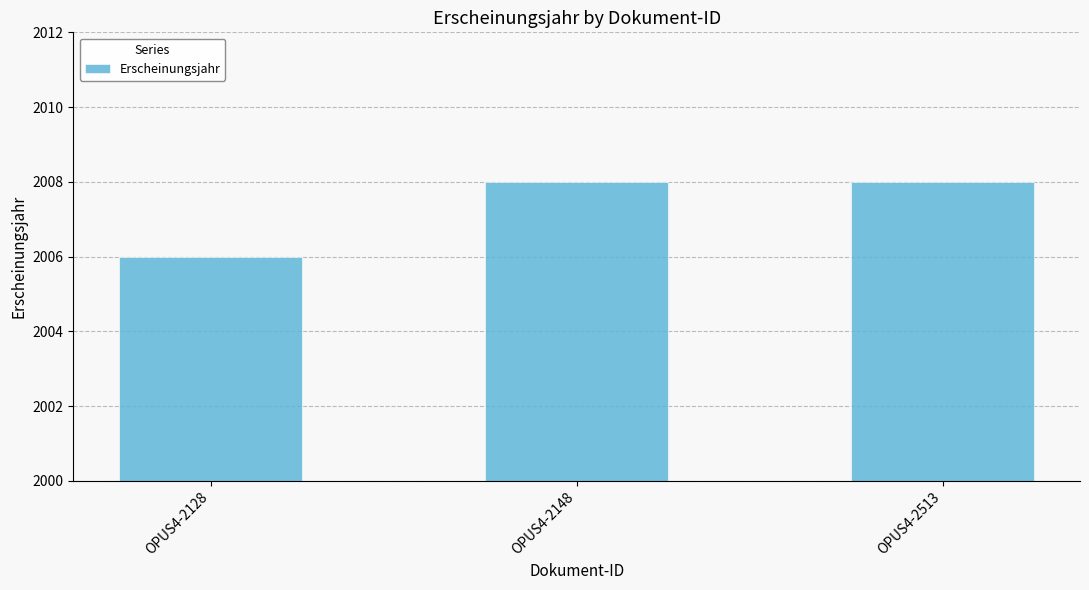

The value at OPUS4-2513 is 2008. True or false?

True